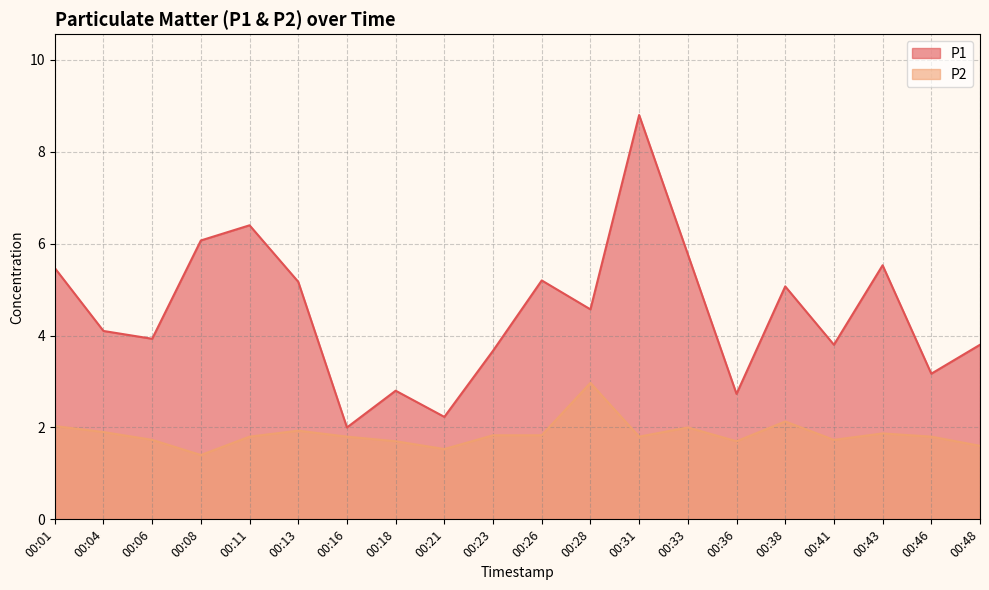

Rank the categories by P1 value from highest to lowest.

00:31, 00:11, 00:08, 00:33, 00:43, 00:01, 00:26, 00:13, 00:38, 00:28, 00:04, 00:06, 00:41, 00:48, 00:23, 00:46, 00:18, 00:36, 00:21, 00:16